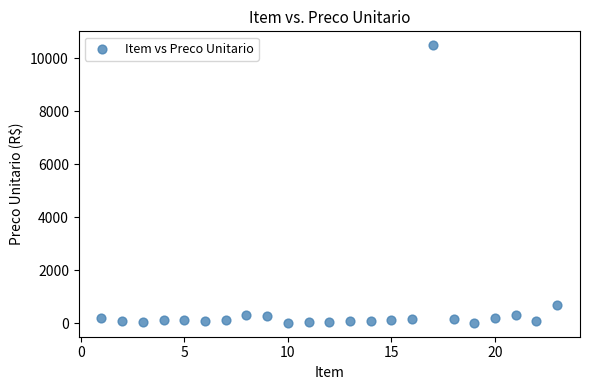

What Y value in the scatter plot is closest to 5259?

679.2